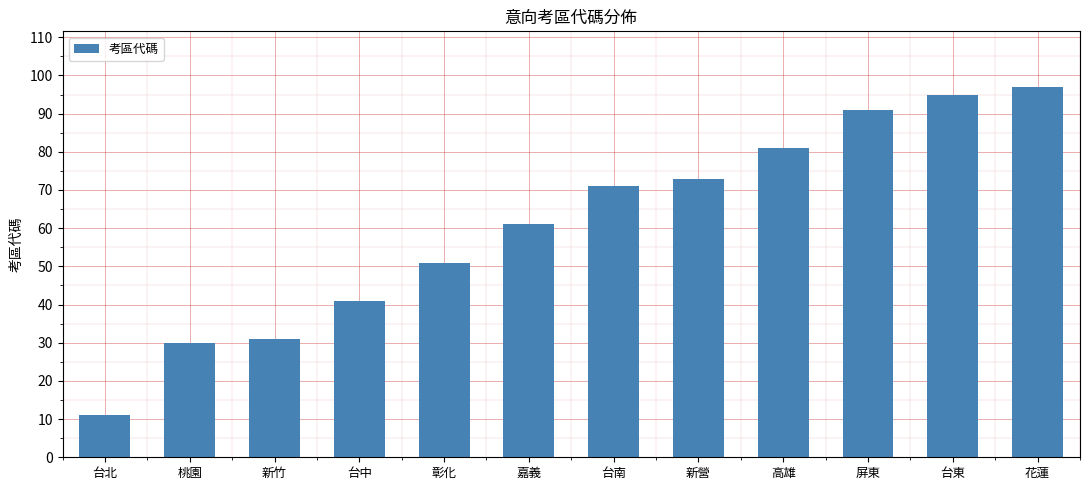

Which category has the lowest value across all series?

台北